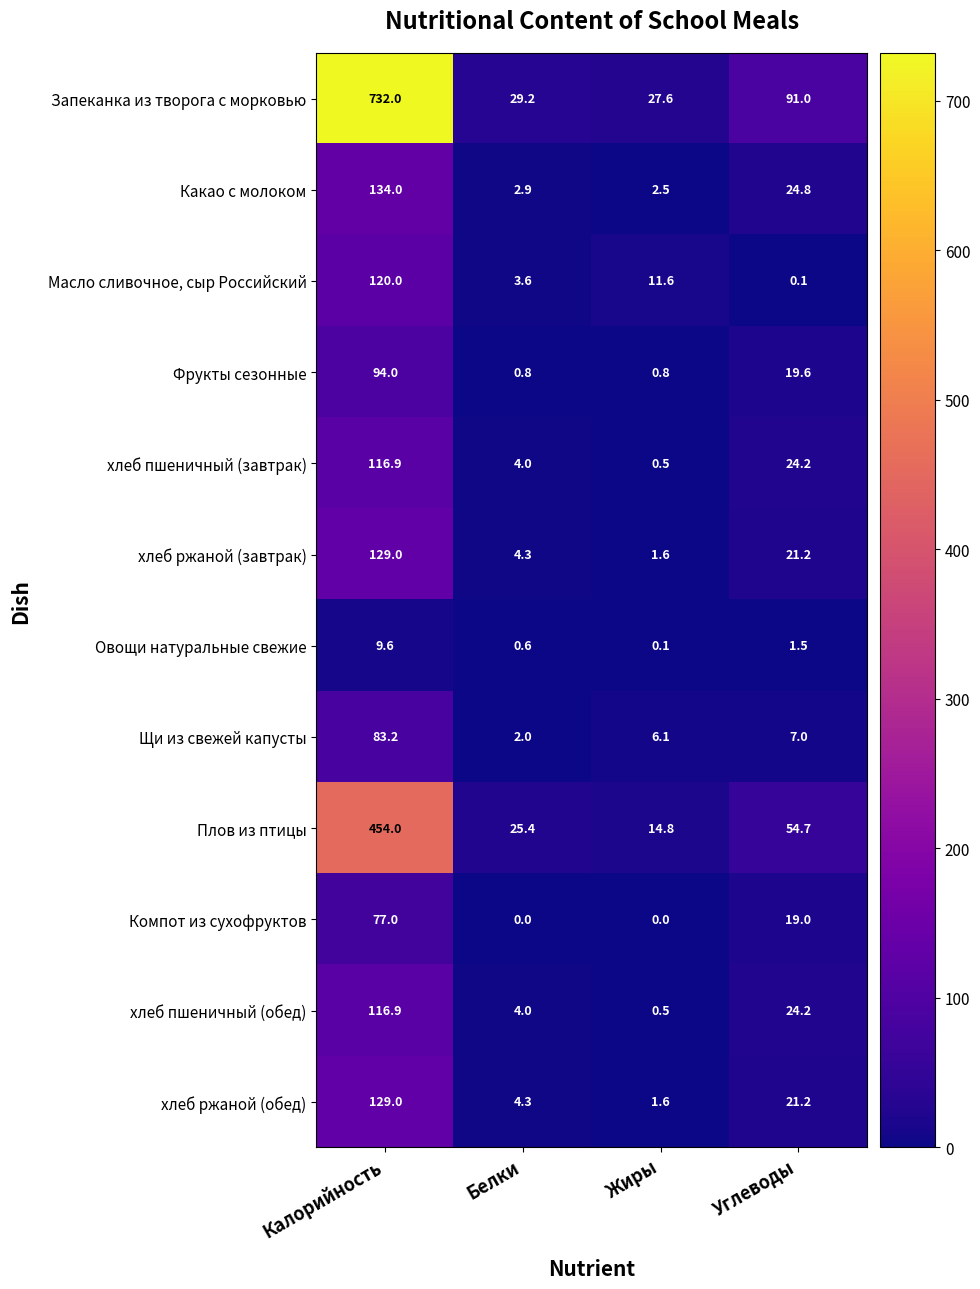

What is the difference between the second highest and second lowest values in the хлеб пшеничный (завтрак) series?

20.2